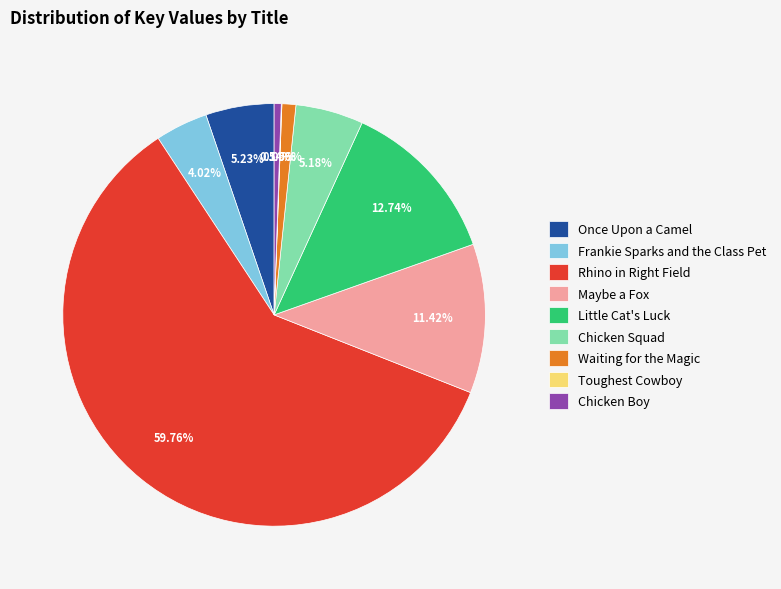

Which category accounts for the majority?

Rhino in Right Field